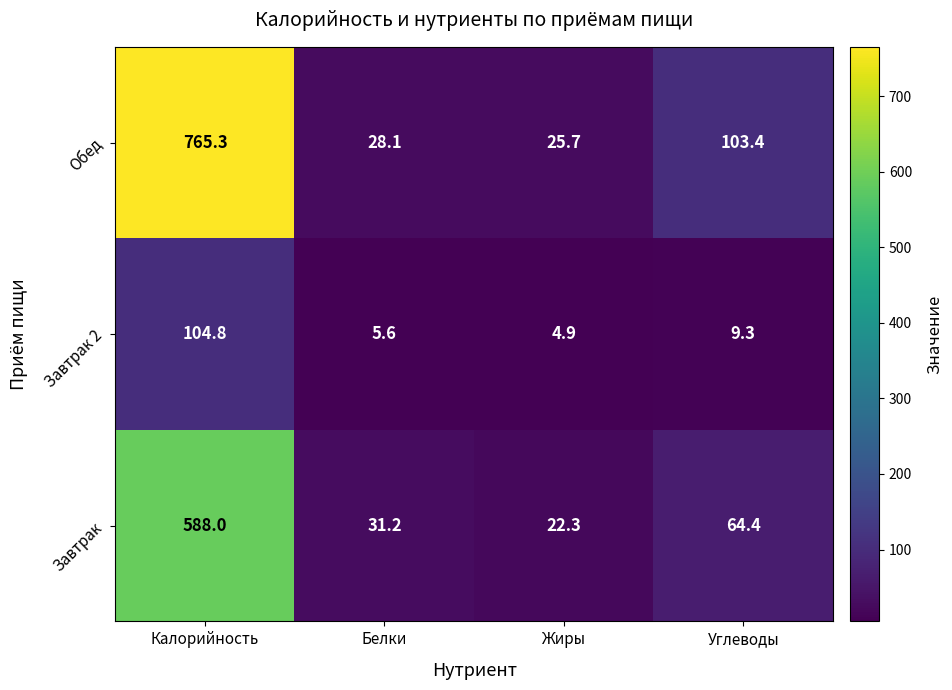

Which series changed the most between Белки and Углеводы?

Обед